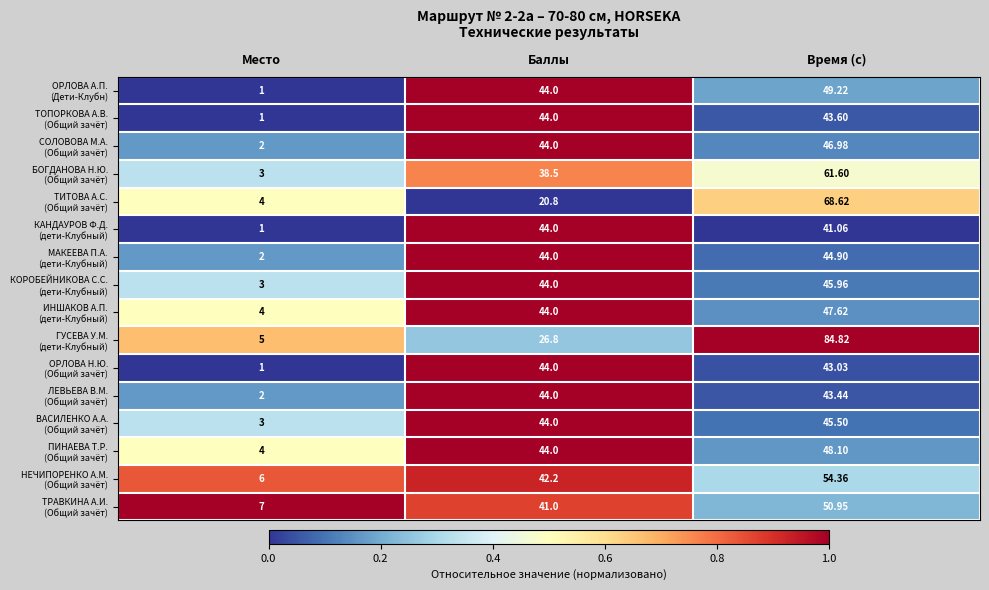

At which category is the sum across all series the highest?

Время (с)